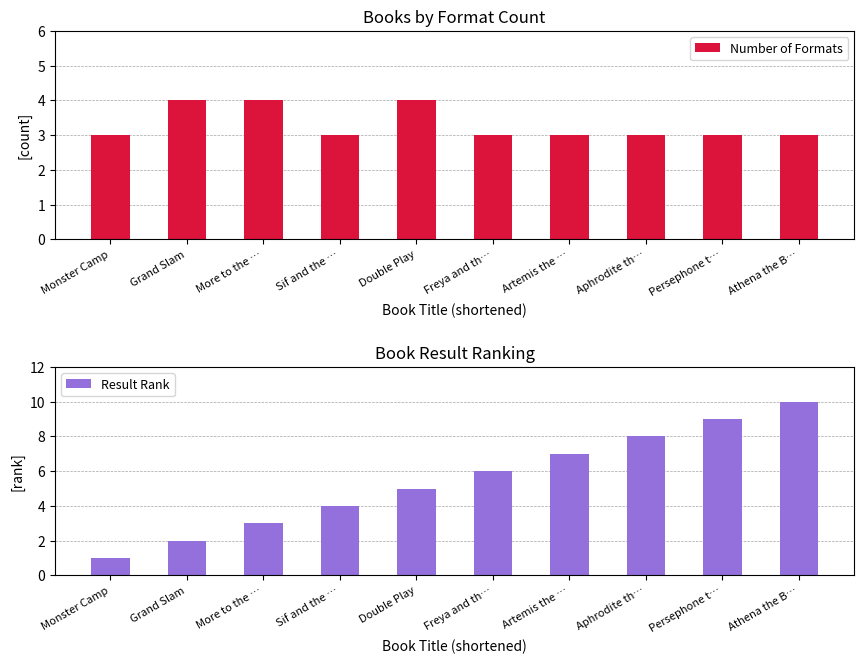

The value of Number of Formats at Sif and the … is 2. True or false?

False